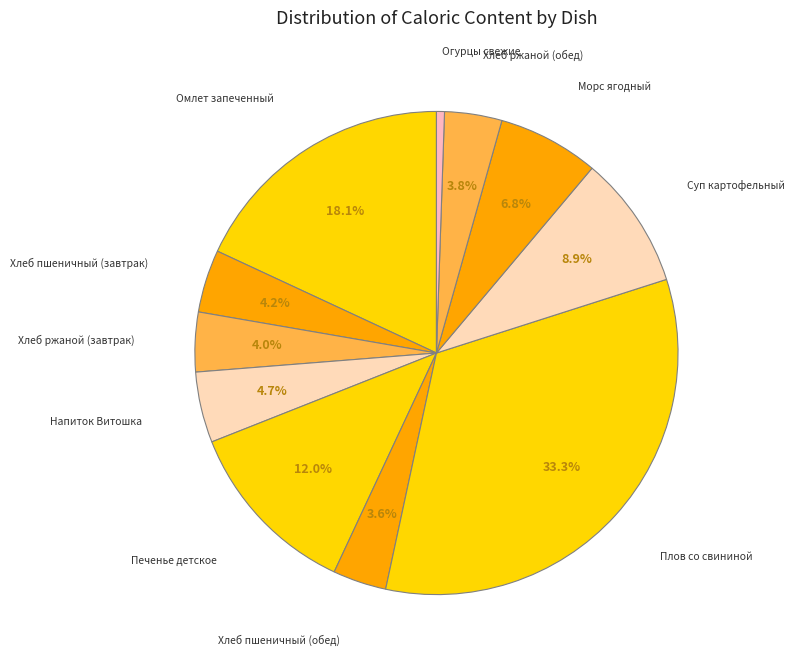

Does any single category account for the majority?

No